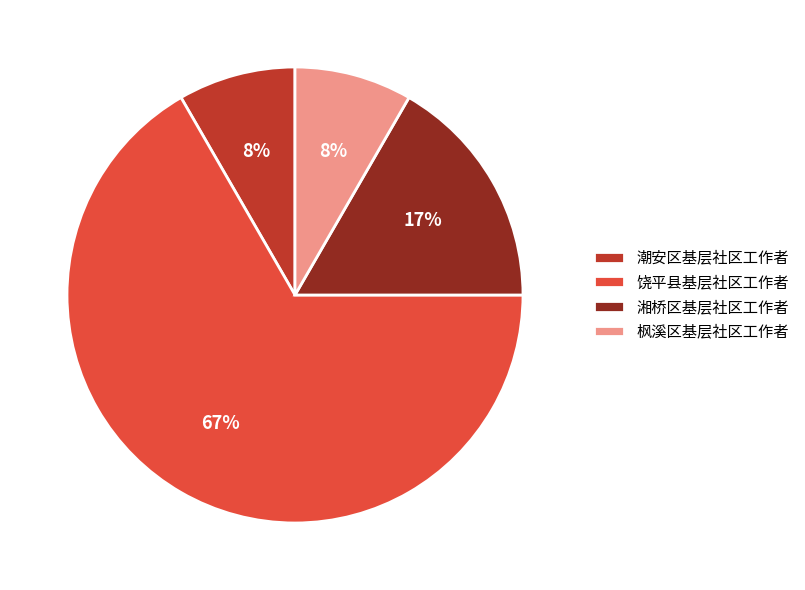

To the nearest percent, what portion does 湘桥区基层社区工作者 represent?

17%